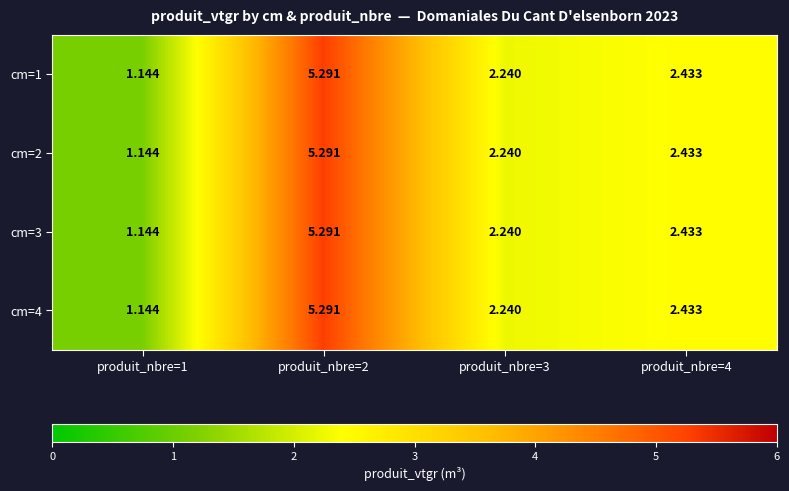

At which category is the sum across all series the highest?

produit_nbre=2